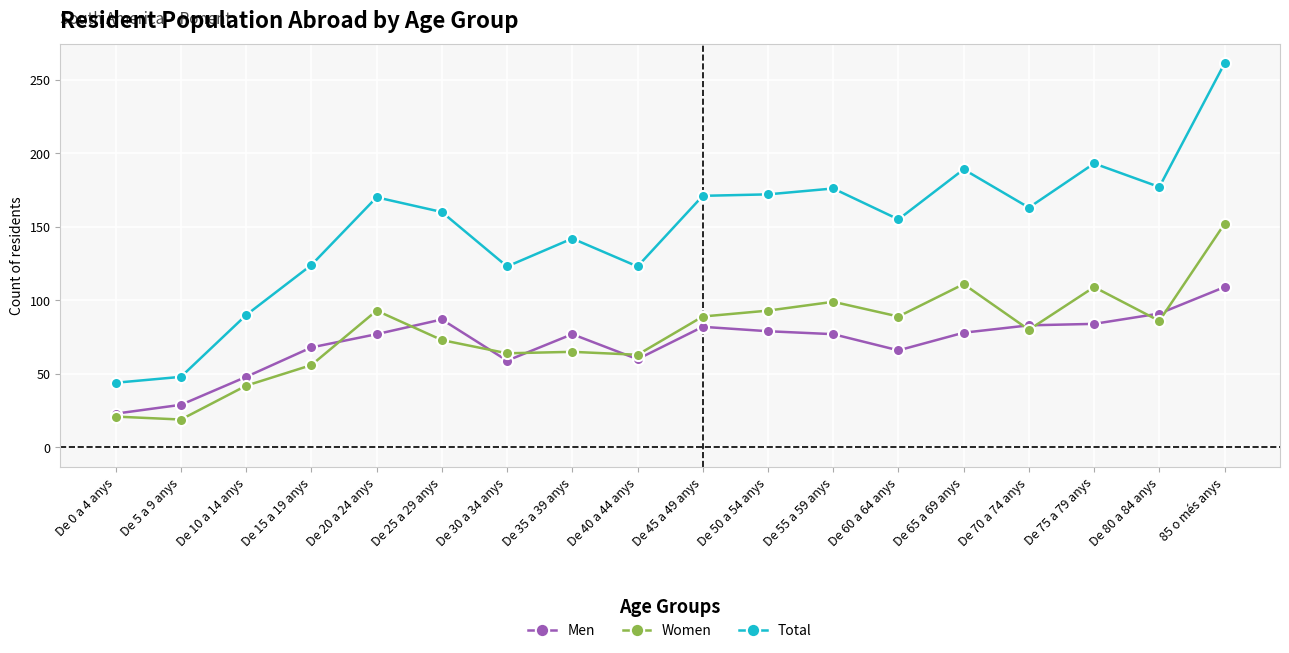

Rank the series at De 30 a 34 anys from lowest to highest value.

Men, Women, Total